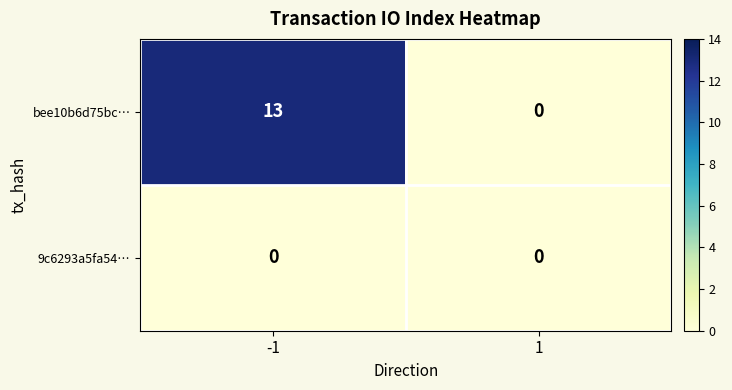

What is the highest value of the bee10b6d75bc… series?

13